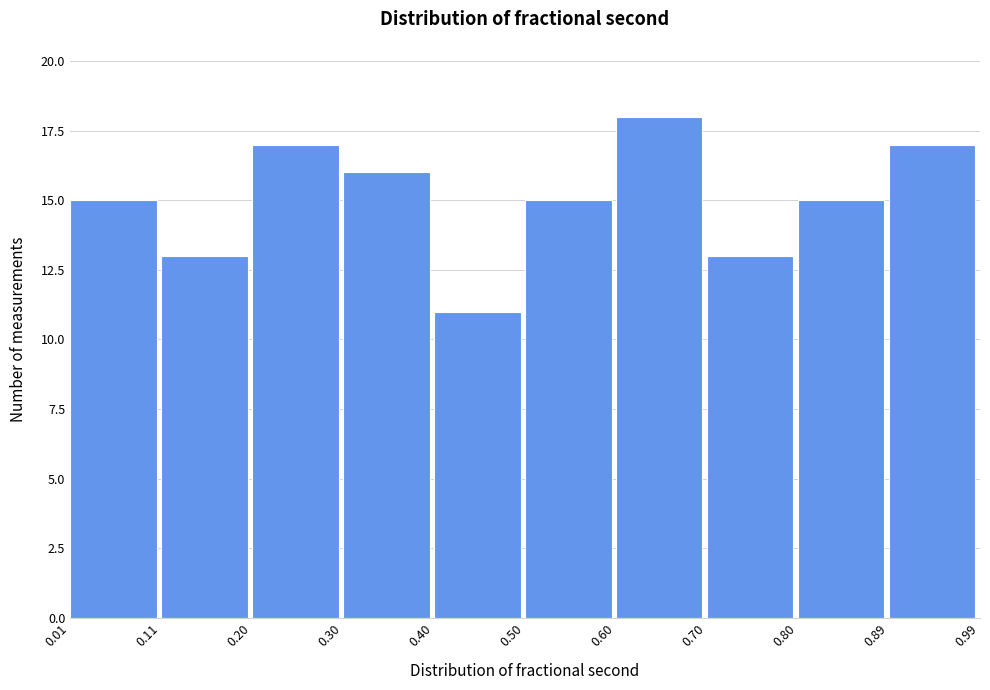

Reading left to right, transcribe this chart: for each bar, give the range it covers on the x-axis and its height. The values are not printed on the chart, so give them approximately, as read against the axis.

0.01 to 0.11: 15
0.11 to 0.20: 13
0.20 to 0.30: 17
0.30 to 0.40: 16
0.40 to 0.50: 11
0.50 to 0.60: 15
0.60 to 0.70: 18
0.70 to 0.80: 13
0.80 to 0.89: 15
0.89 to 0.99: 17